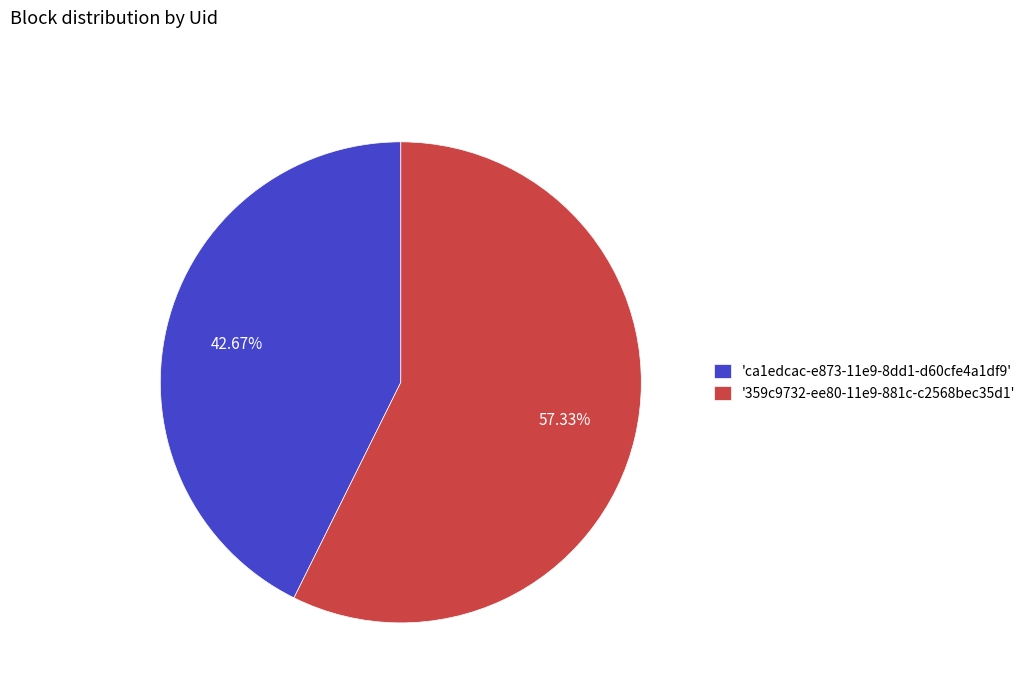

To the nearest percent, what is the difference between the largest and smallest slice percentages?

15%